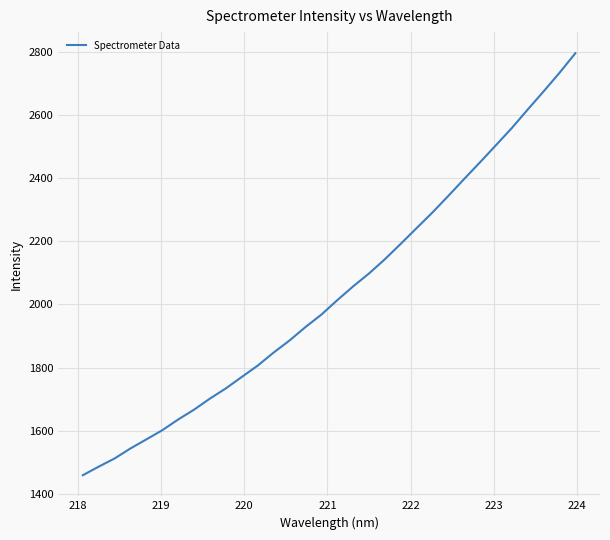

What is the difference between the maximum and minimum values?

1337.2